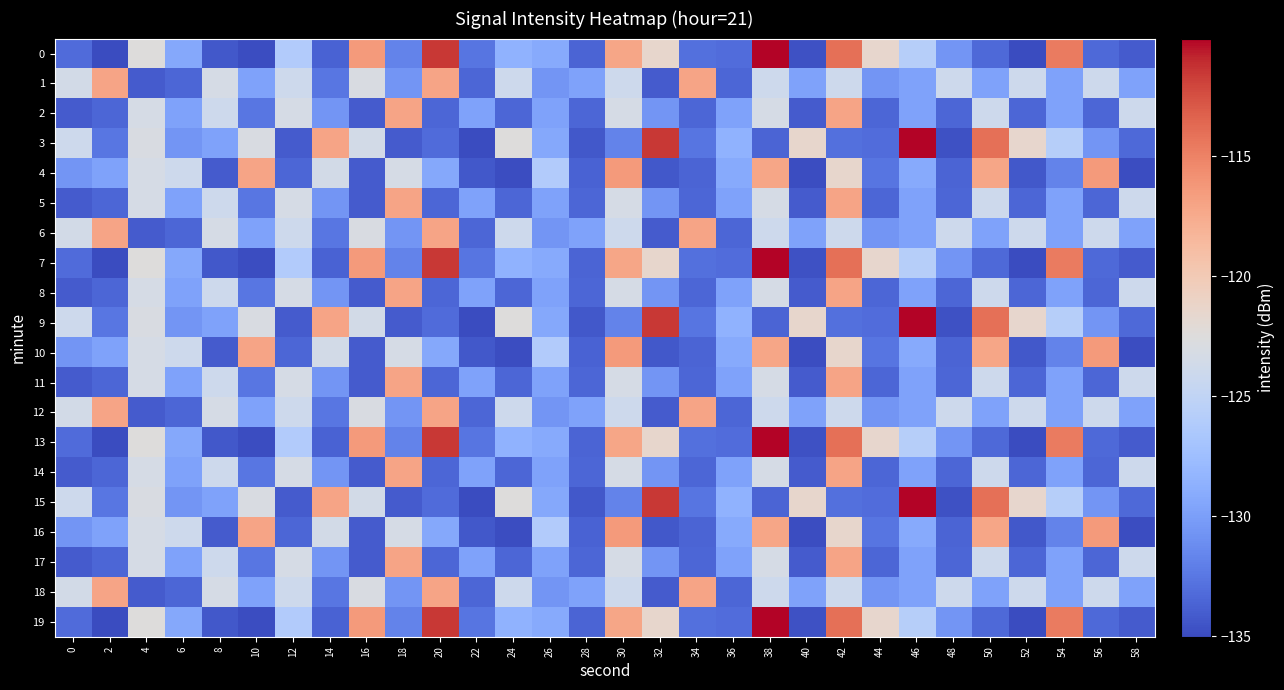

What is the greatest value displayed?

-110.1